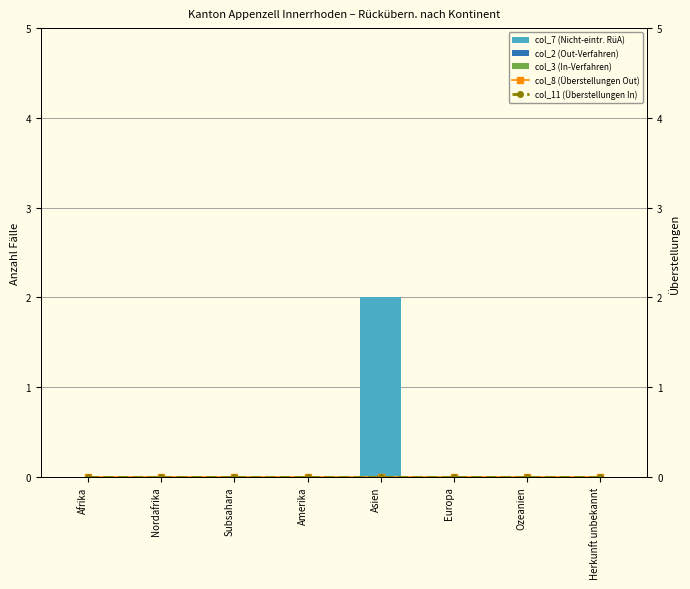

Reading left to right, transcribe all the data shown in this chart.

col_7 (Nicht-eintr. RüA): Afrika=0	Nordafrika=0	Subsahara=0	Amerika=0	Asien=2	Europa=0	Ozeanien=0	Herkunft unbekannt=0
col_2 (Out-Verfahren): Afrika=0	Nordafrika=0	Subsahara=0	Amerika=0	Asien=0	Europa=0	Ozeanien=0	Herkunft unbekannt=0
col_3 (In-Verfahren): Afrika=0	Nordafrika=0	Subsahara=0	Amerika=0	Asien=0	Europa=0	Ozeanien=0	Herkunft unbekannt=0
col_8 (Überstellungen Out): Afrika=0	Nordafrika=0	Subsahara=0	Amerika=0	Asien=0	Europa=0	Ozeanien=0	Herkunft unbekannt=0
col_11 (Überstellungen In): Afrika=0	Nordafrika=0	Subsahara=0	Amerika=0	Asien=0	Europa=0	Ozeanien=0	Herkunft unbekannt=0